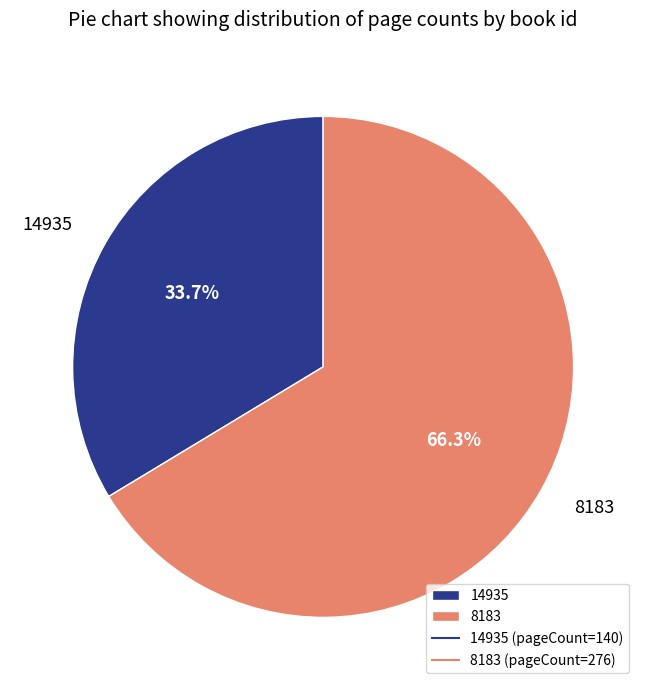

Between 8183 and 14935, which is larger?

8183